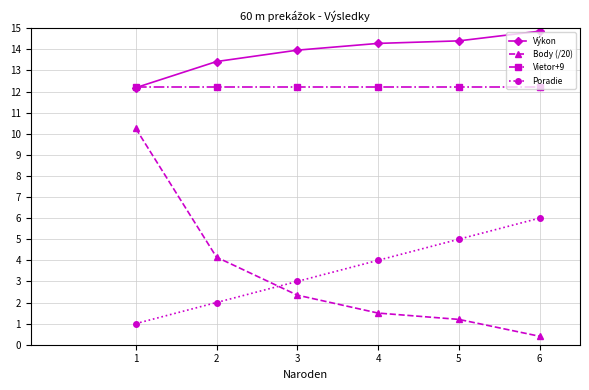

Rank the categories by Poradie value from highest to lowest.

6, 5, 4, 3, 2, 1